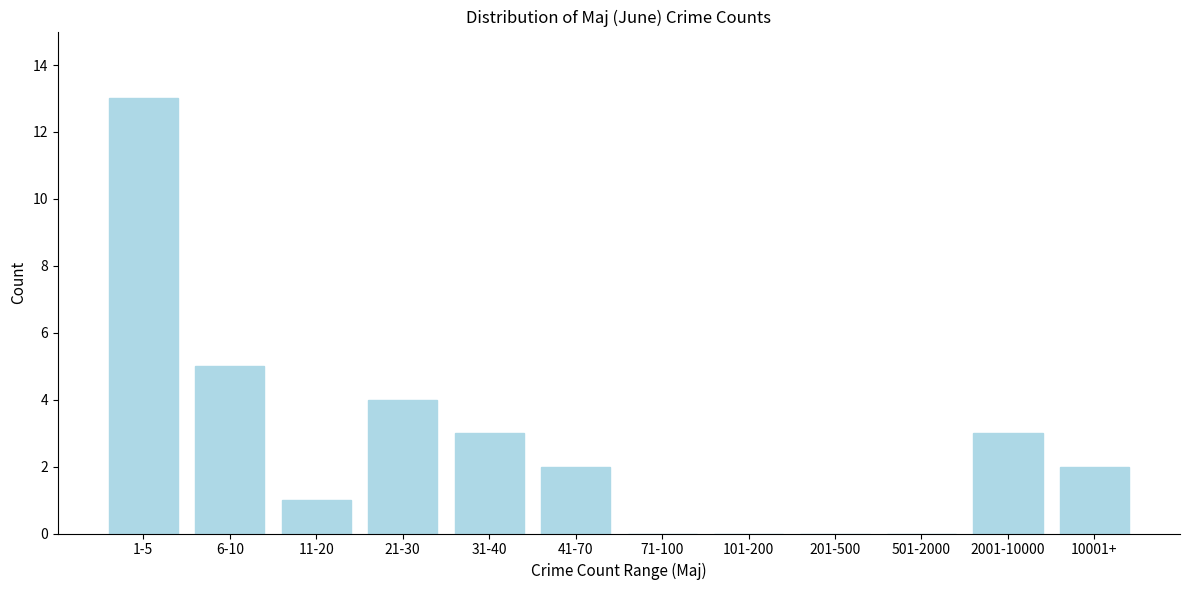

Reading right to left, extract all data points from this chart.

10001+=2	2001-10000=3	501-2000=0	201-500=0	101-200=0	71-100=0	41-70=2	31-40=3	21-30=4	11-20=1	6-10=5	1-5=13